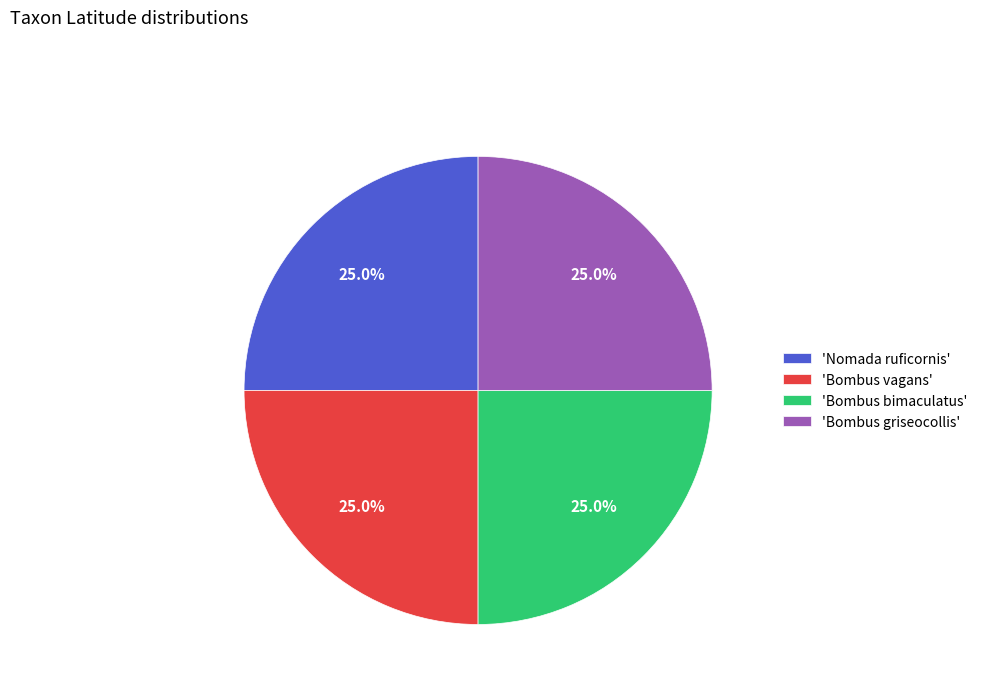

Does 'Nomada ruficornis' account for over 50% of the chart?

No